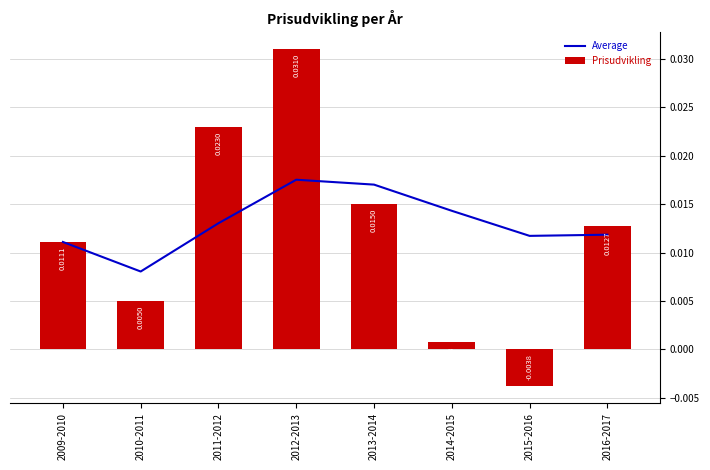

Count the number of categories in the chart.

8